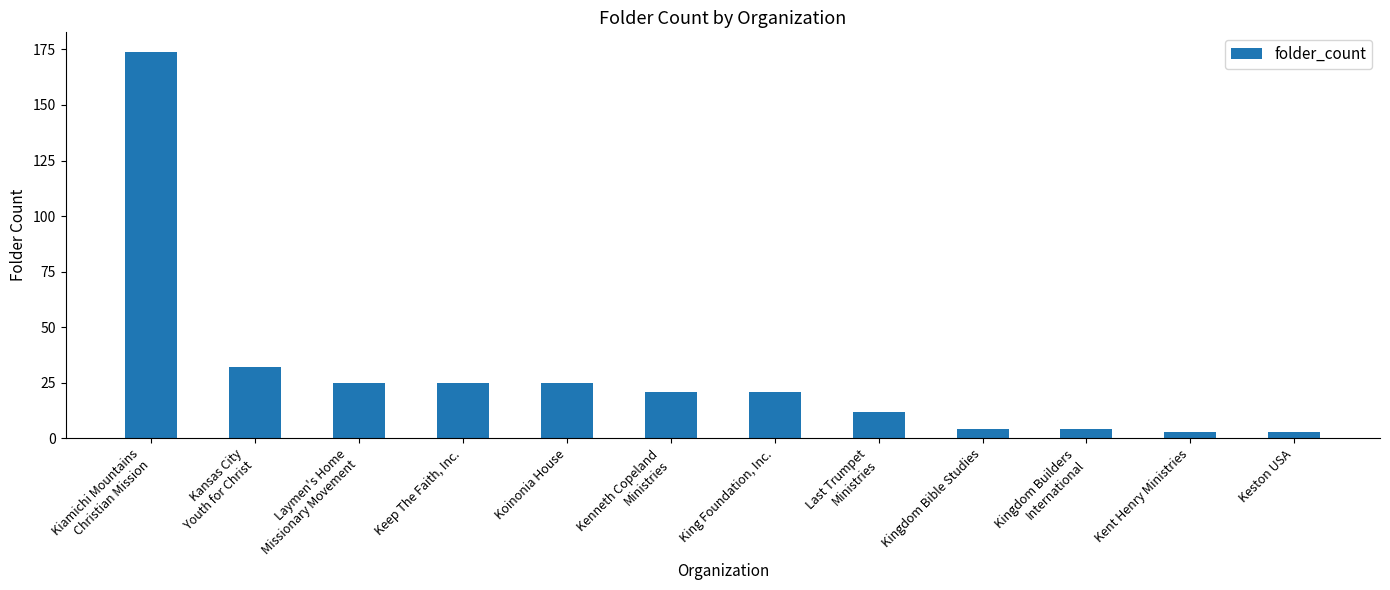

At which label is the value closest to 88?

Kansas City
Youth for Christ